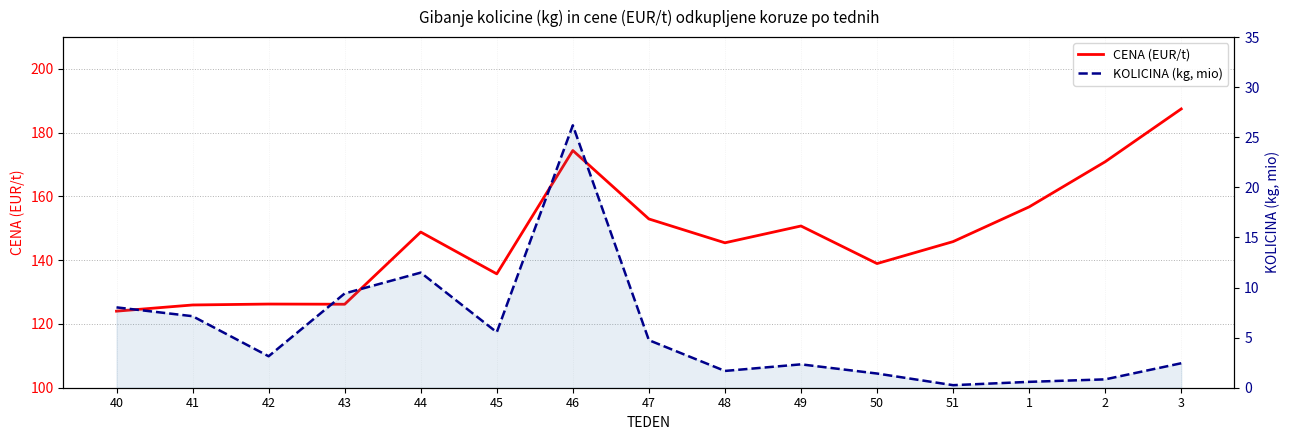

At which label does KOLICINA (kg, mio) reach its minimum?

51